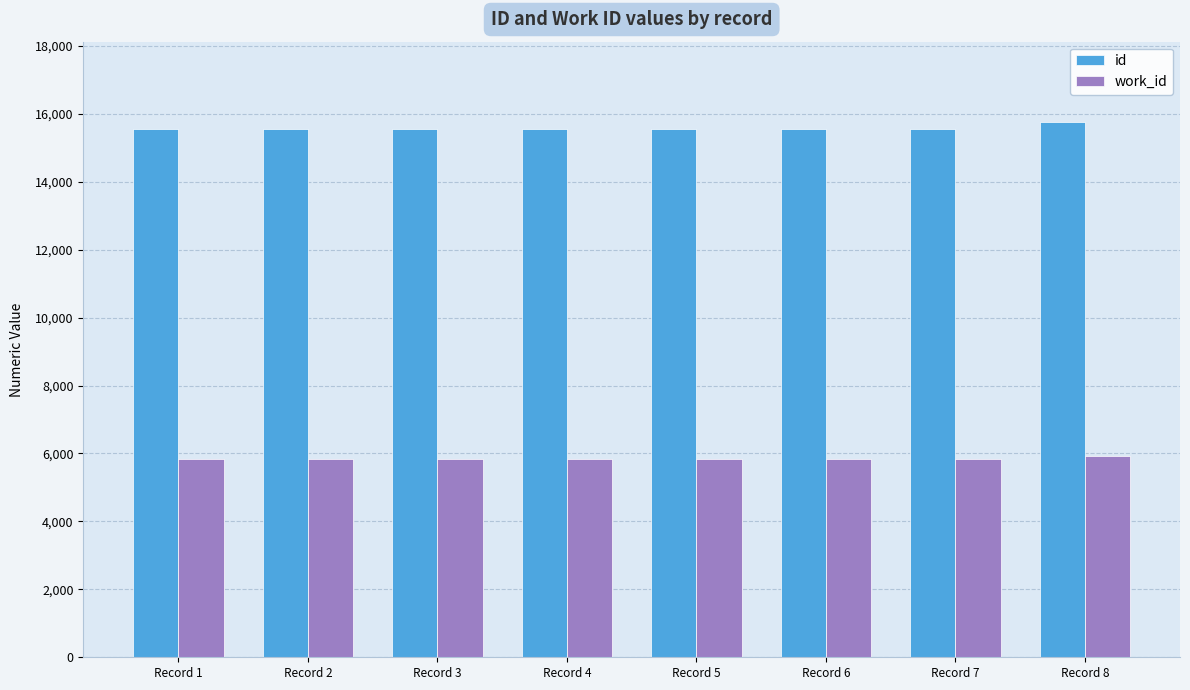

How many bars are there in total?

16